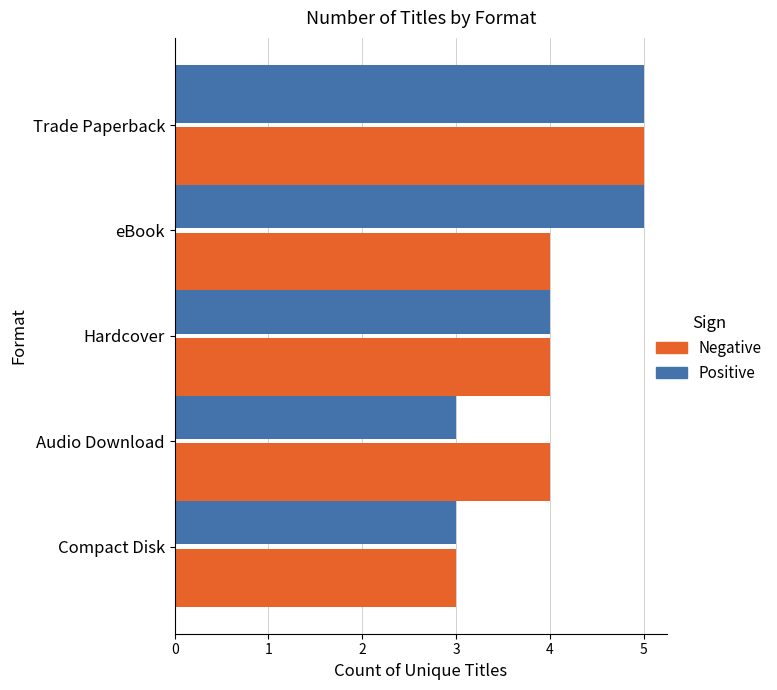

Is the value of Positive at Compact Disk greater than the value of Negative at Trade Paperback?

No